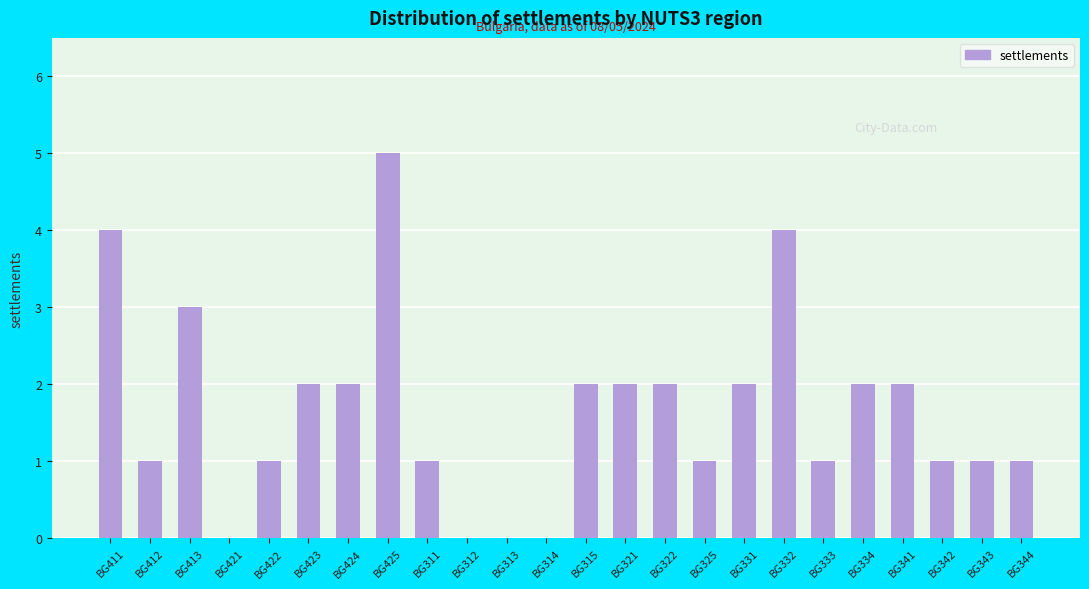

What is the average value?

2